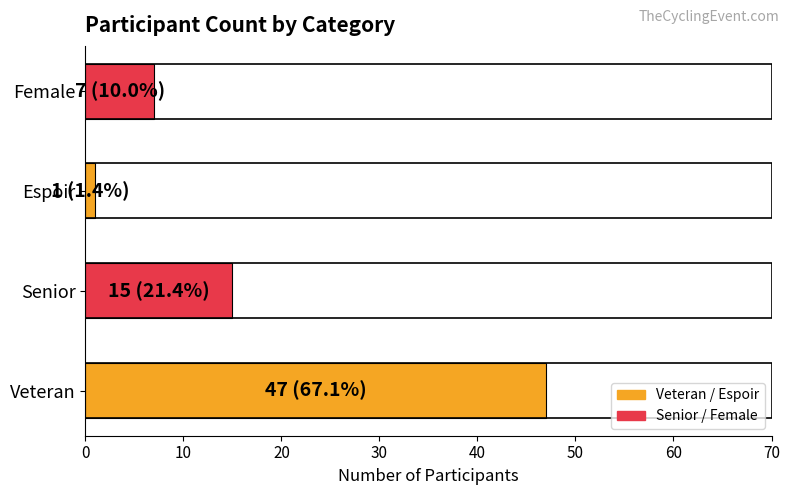

Count the number of categories in the chart.

4